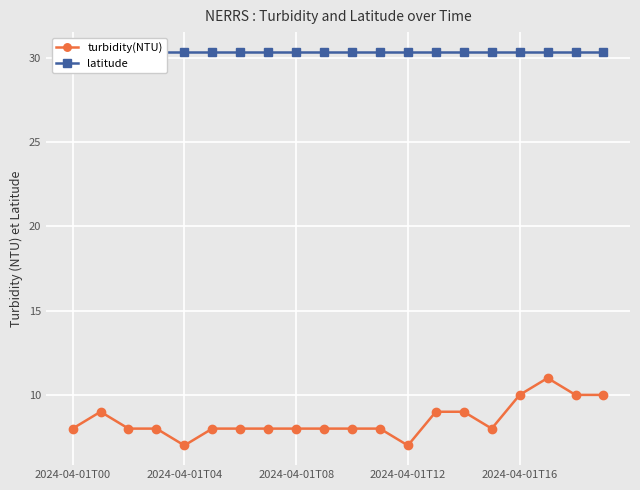

What are all the series names shown in the legend?

turbidity(NTU), latitude